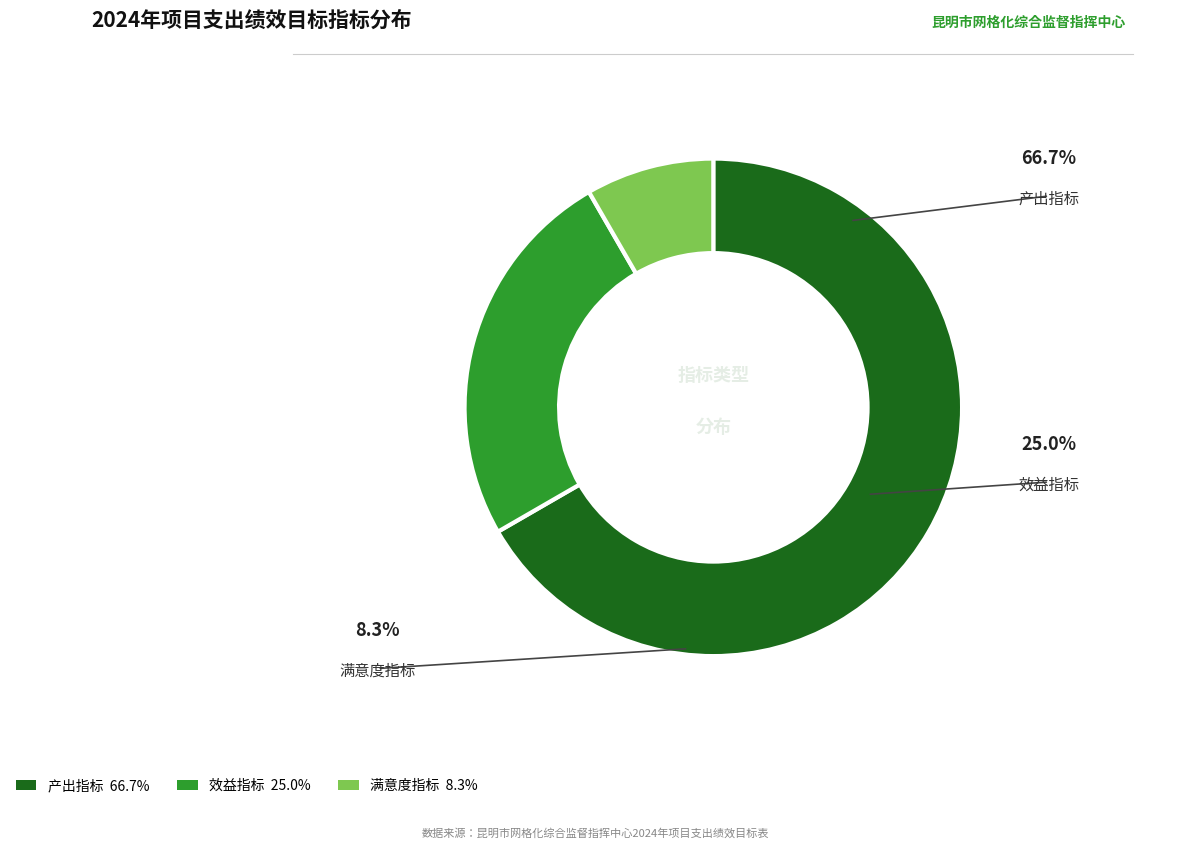

What is the smallest slice in the pie chart?

满意度指标